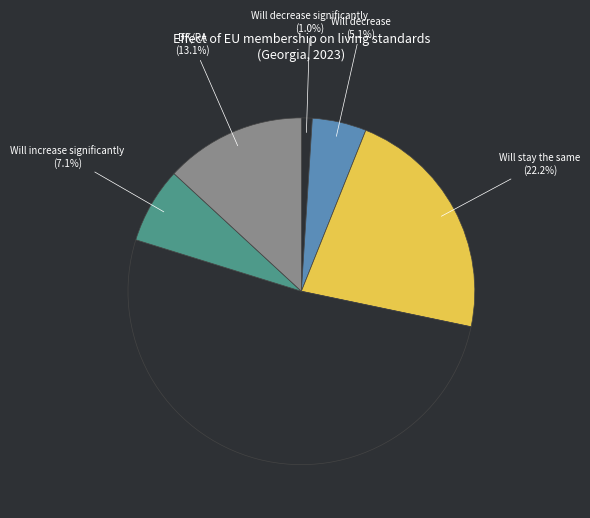

Which slice represents more than half of the pie?

Will increase